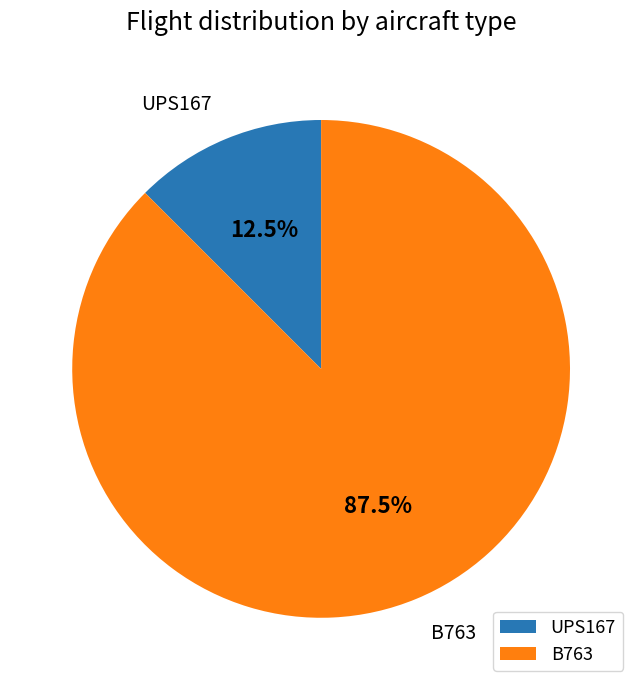

What percentage is NOT represented by B763?

12.5%